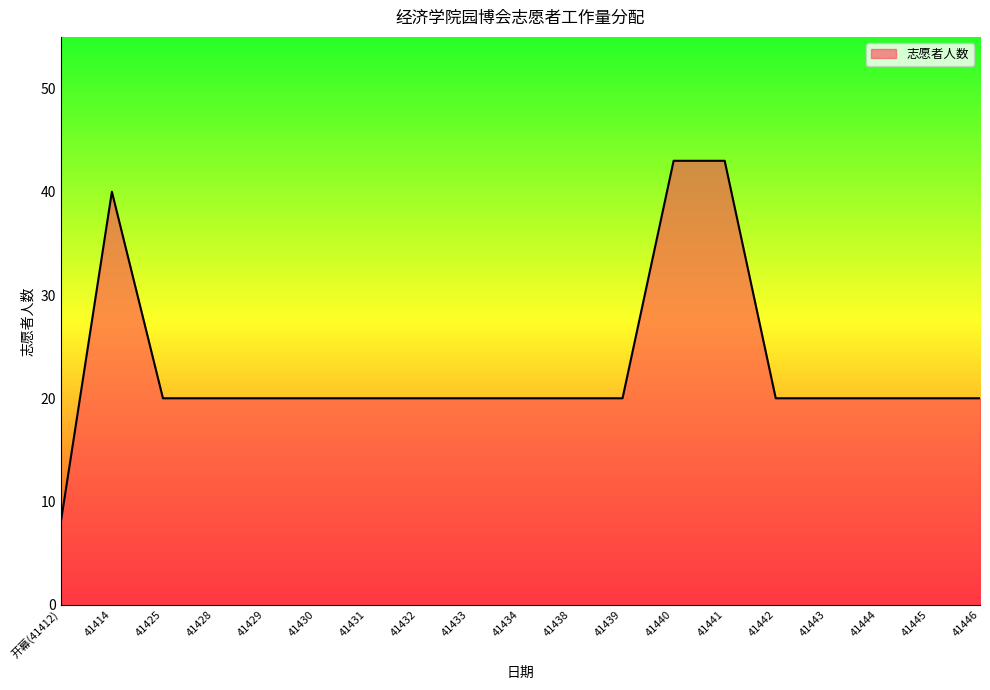

Between 41414 and 41428, which is larger?

41414